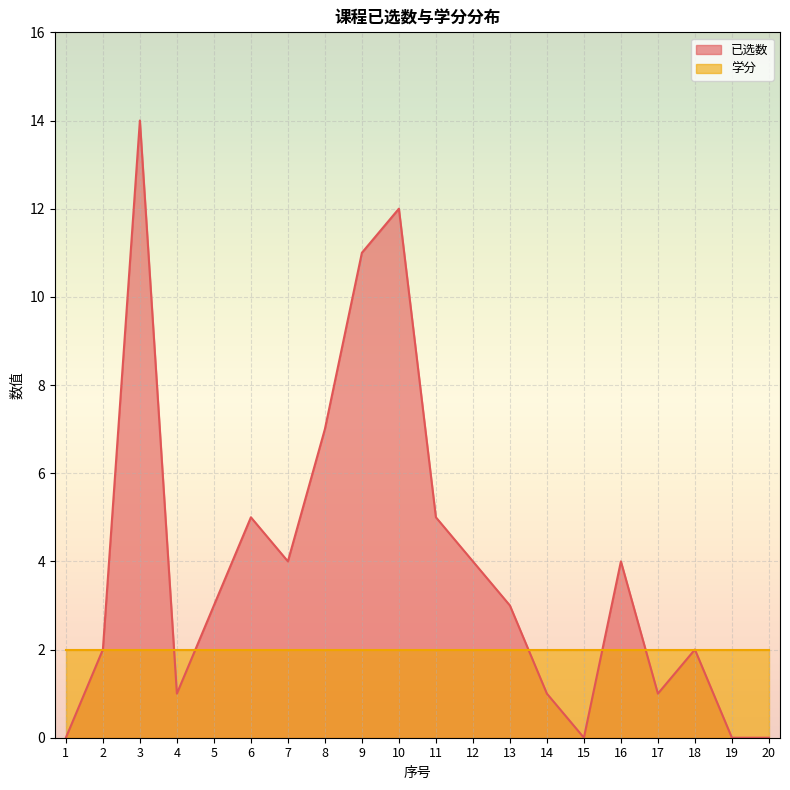

What is the change in value from 8 to 11?

-2